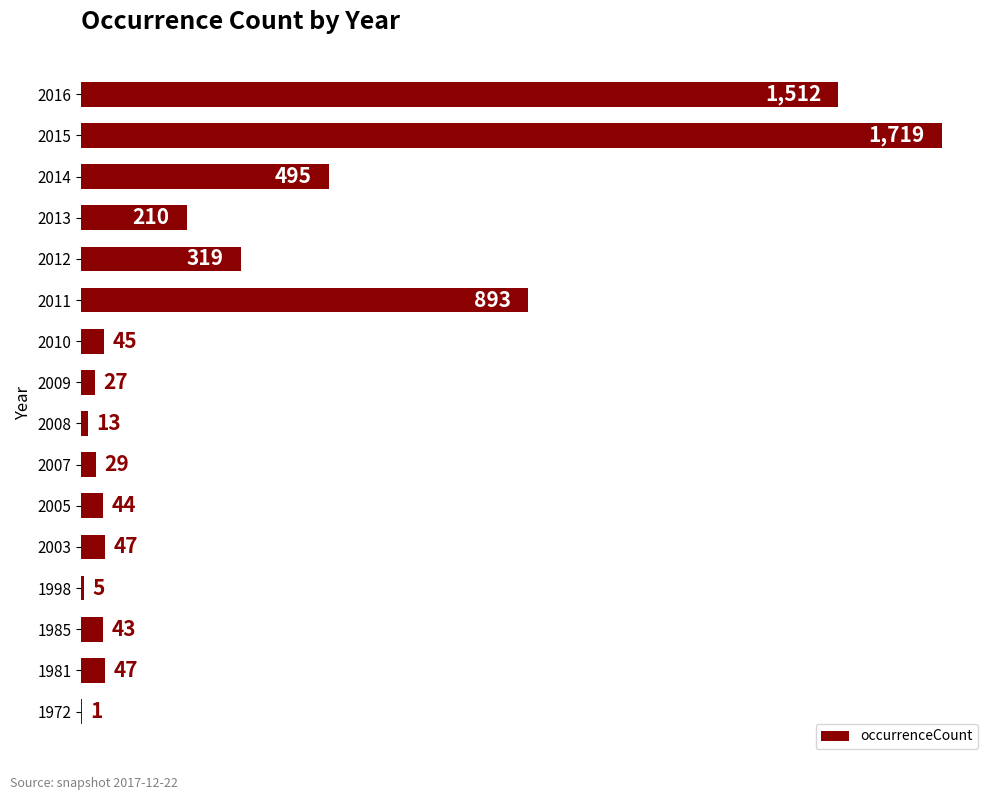

The chart shows a value of 338 at 2011. True or false?

False